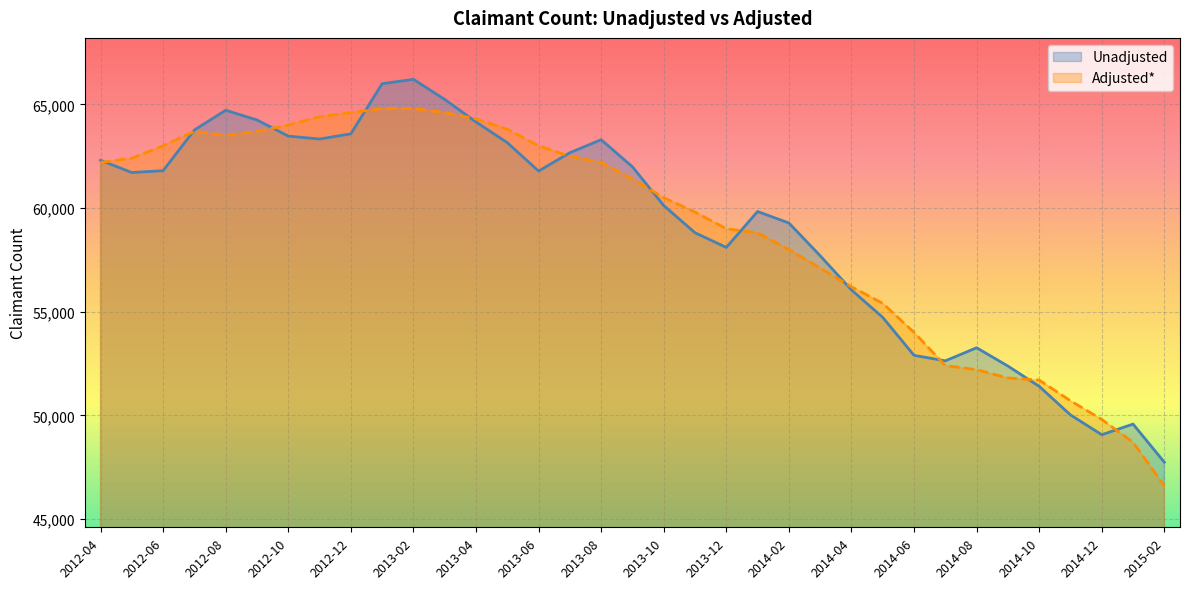

What position from the right is 2013-05?

22